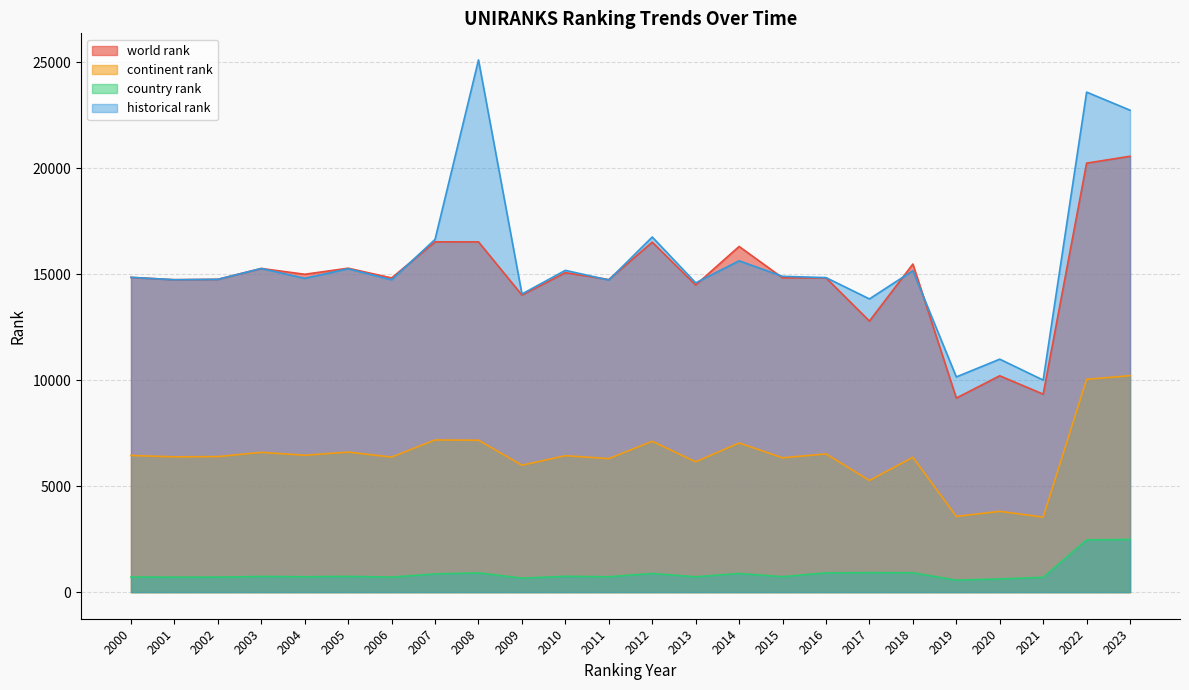

Between 2012 and 2016, which series saw the biggest shift?

historical rank